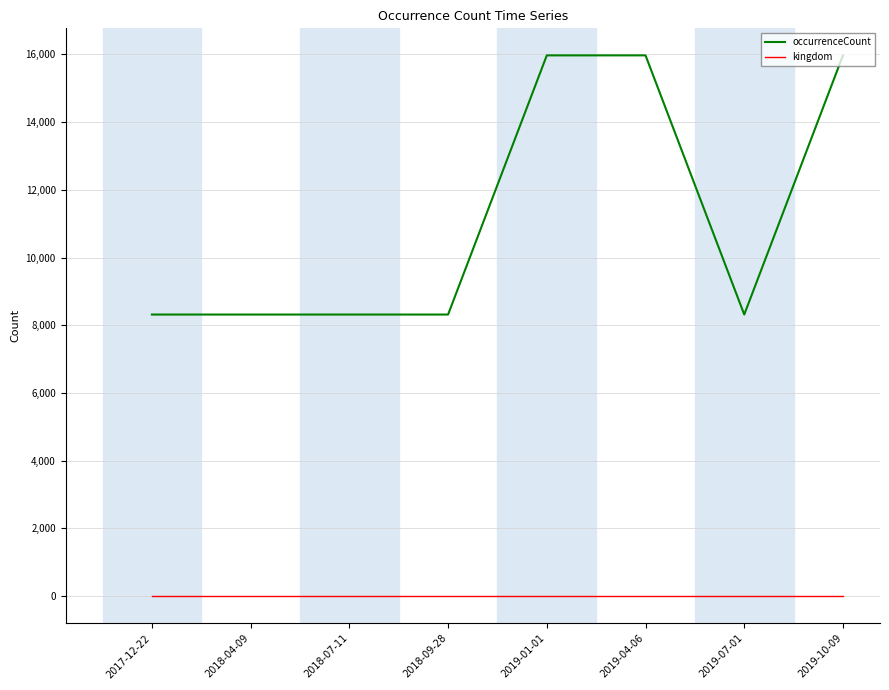

At how many categories does at least one series exceed 11221?

3